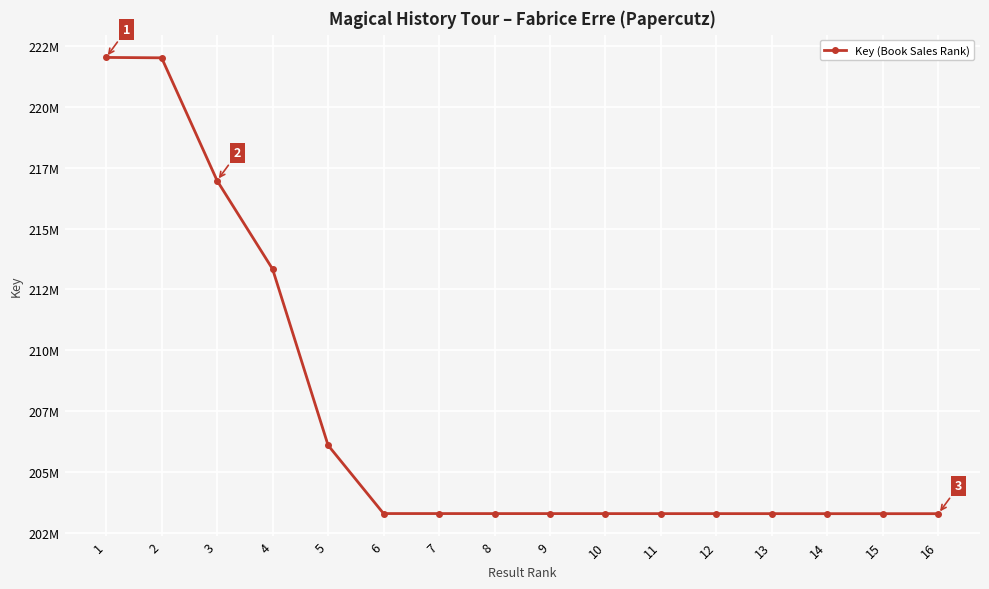

Reading right to left, list all the values displayed in this chart.

203276927	203276966	203277344	203278198	203278868	203278905	203279622	203280307	203280344	203281545	203281924	206088940	213332278	216967742	222018194	222033757